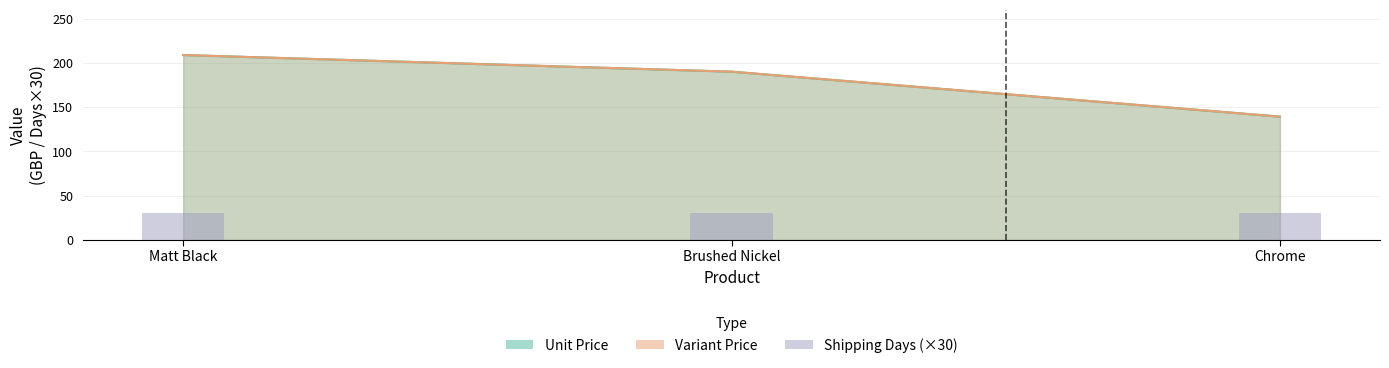

What is the greatest value displayed?

208.9